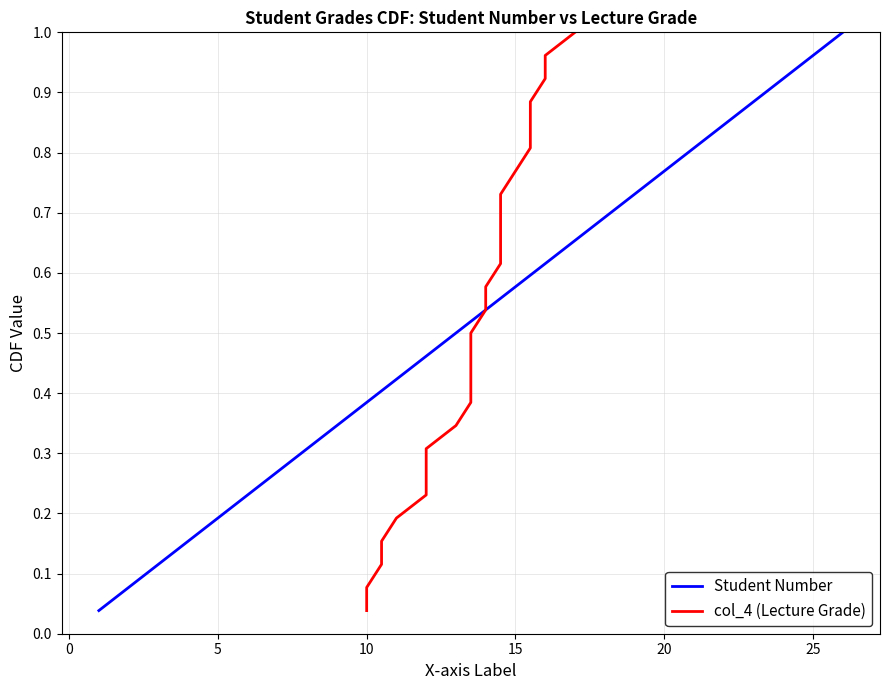

True or false: col_4 (Lecture Grade) has more than 2 points higher than both neighbors.

False